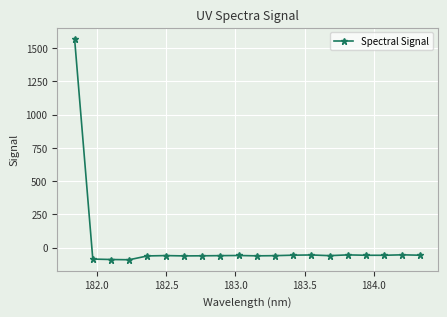

What is the average value?

18.2